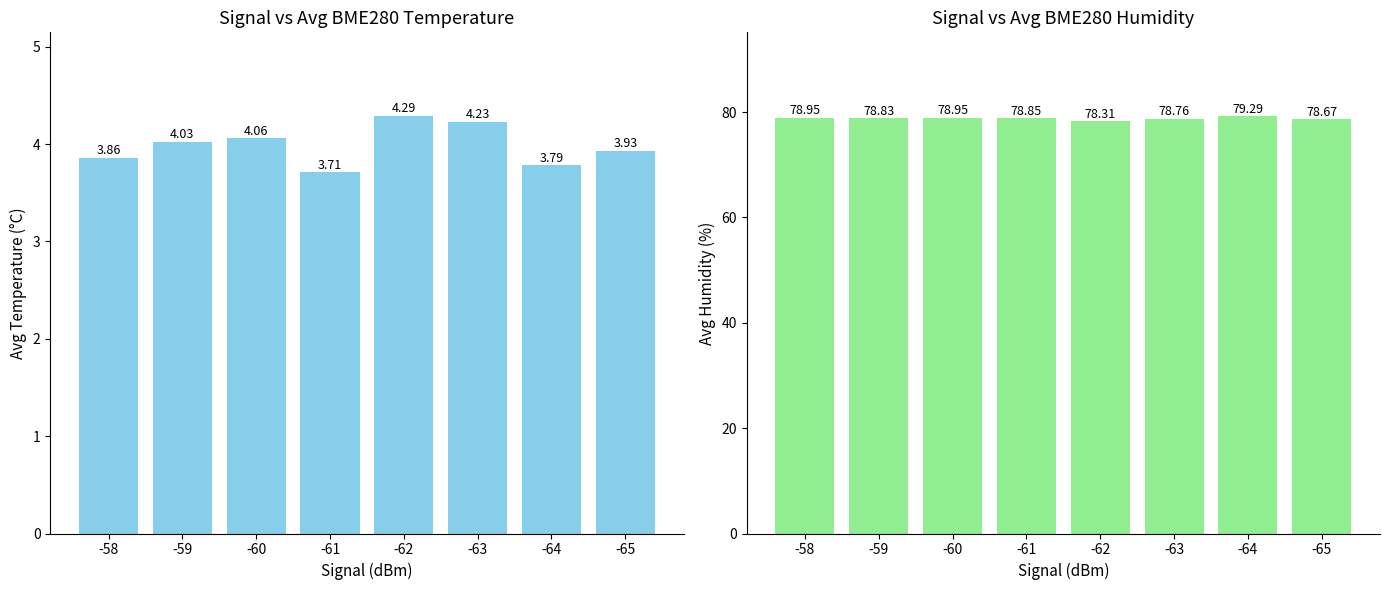

Which series has the largest range (max minus min)?

Avg BME280 Humidity